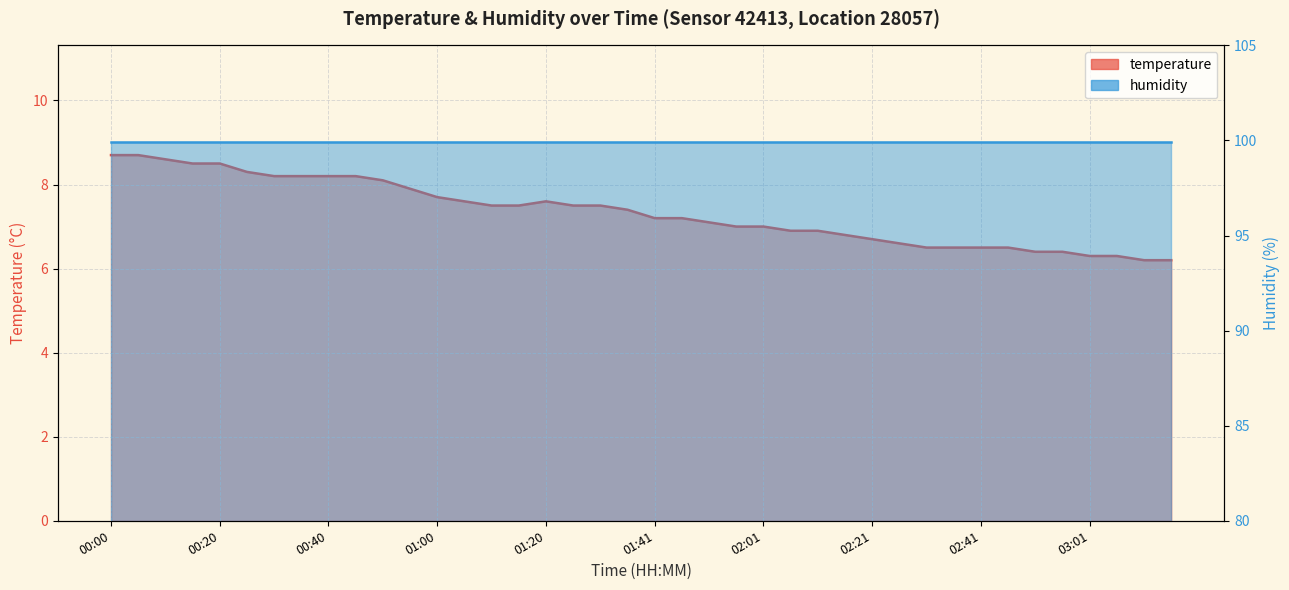

At which label is the value closest to 7?

01:56